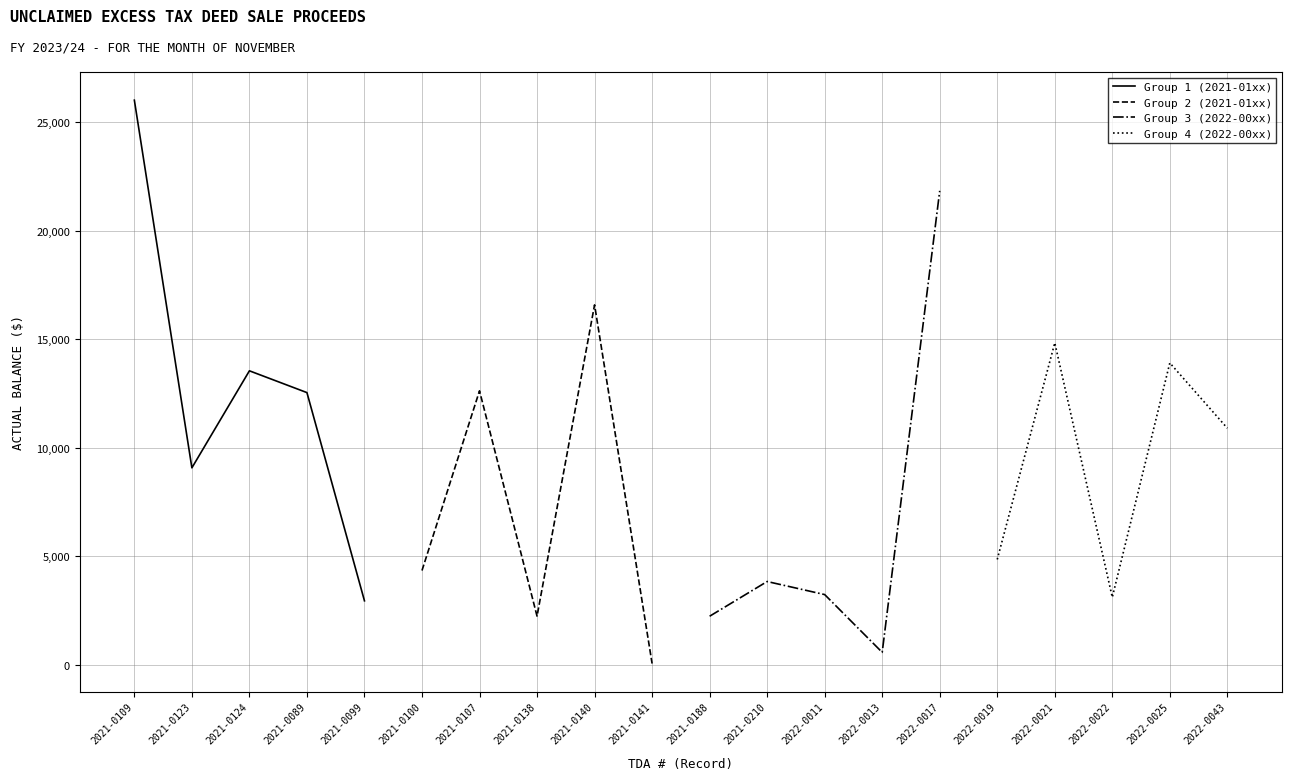

Count the number of data series in this chart.

4